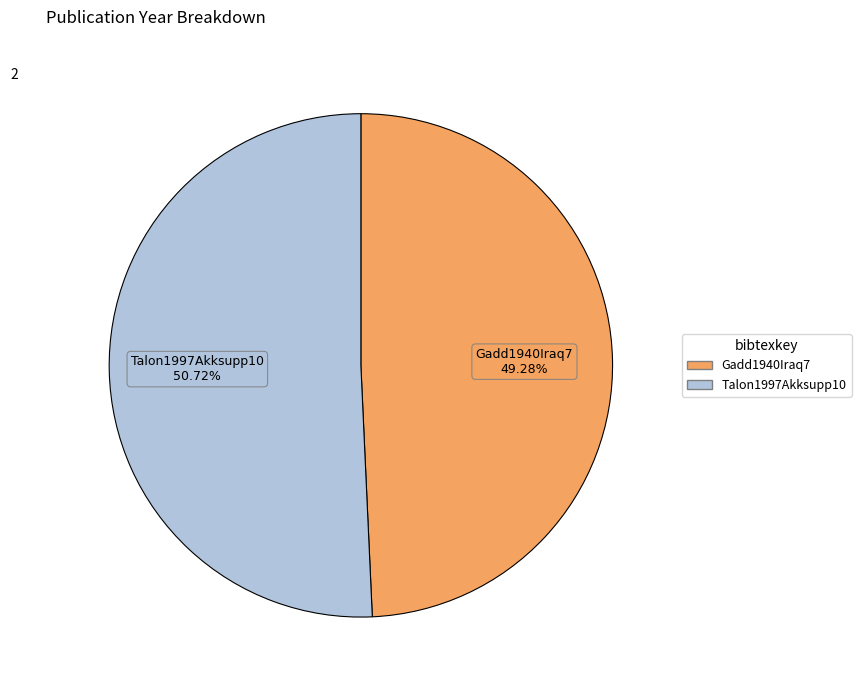

Which slice is the largest?

Talon1997Akksupp10